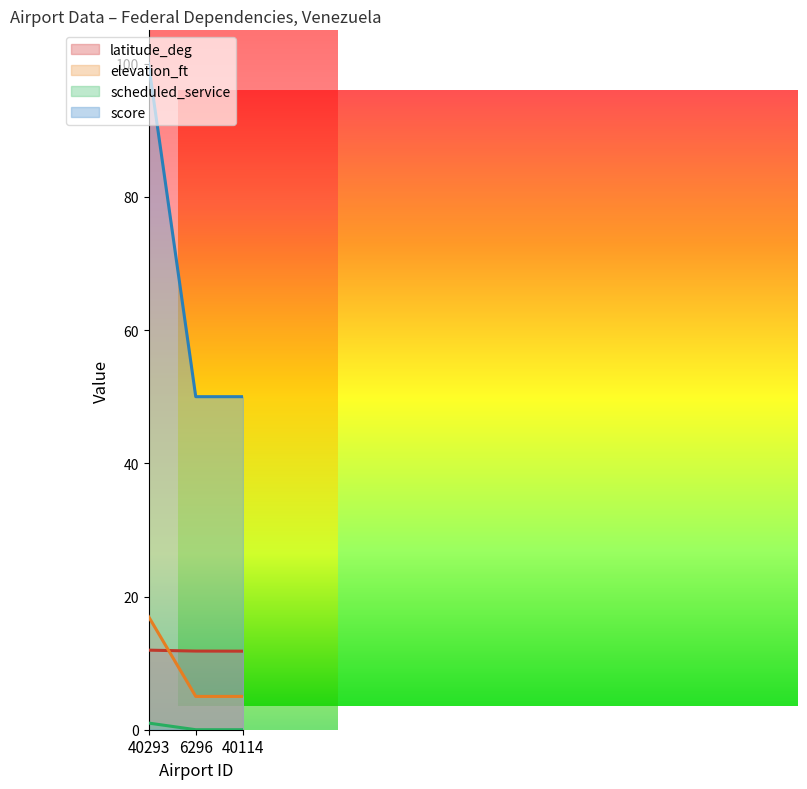

At which category is the sum across all series the highest?

40293